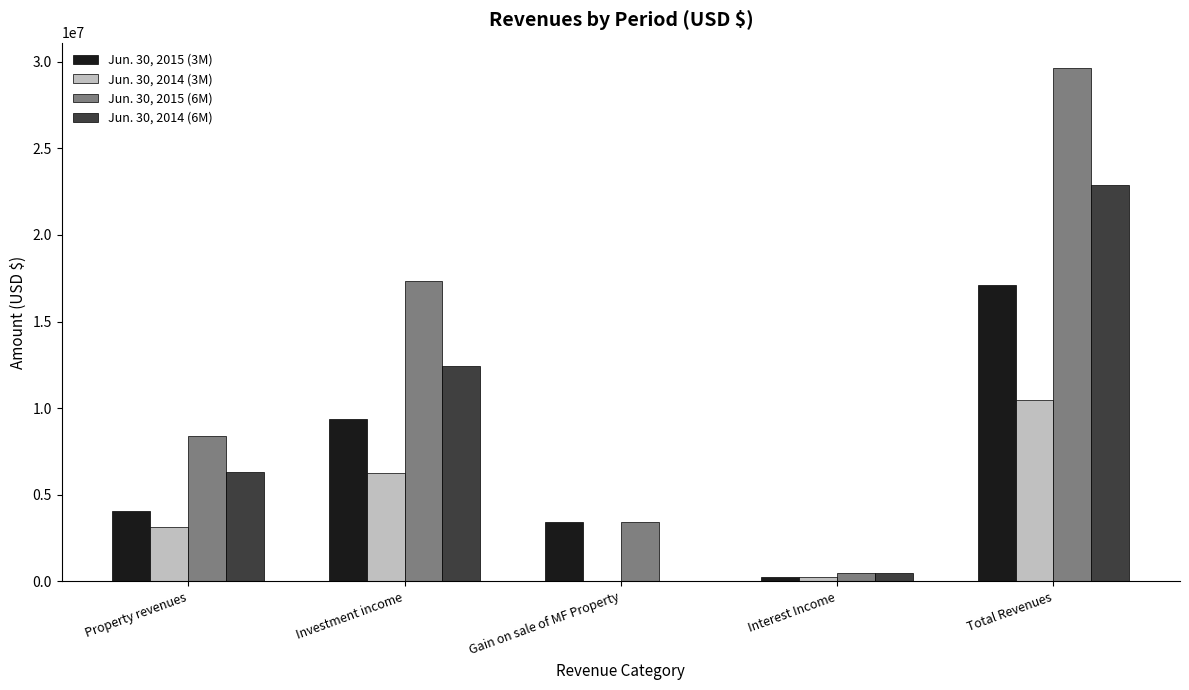

Which label corresponds to the largest value in the chart?

Total Revenues